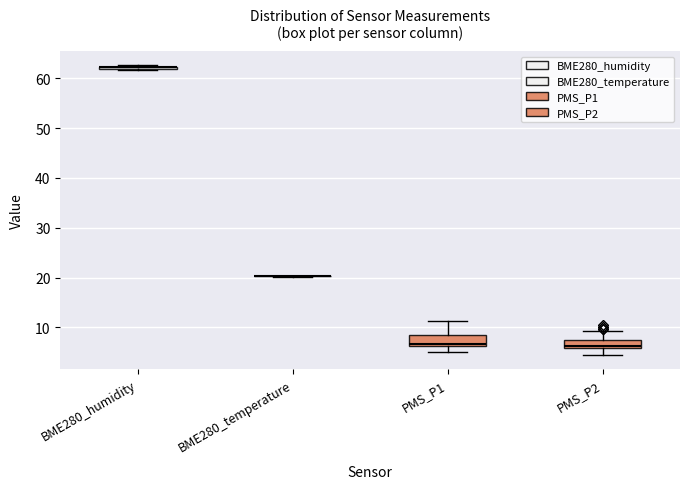

Where does the upper whisker of the box for PMS_P2 end on the y-axis? The values are not printed on the chart, so give them approximately, as read against the axis.

9